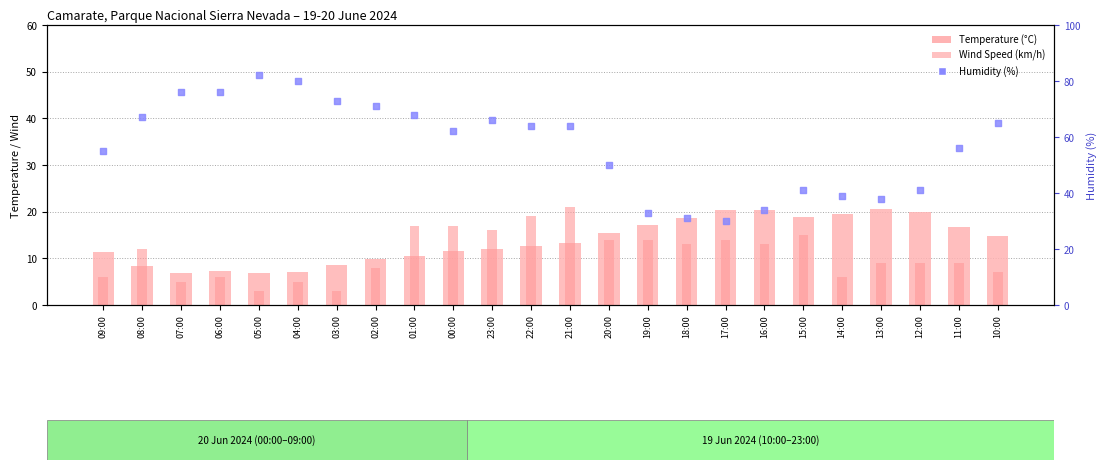

Which series has the largest total across all categories?

Humidity (%)